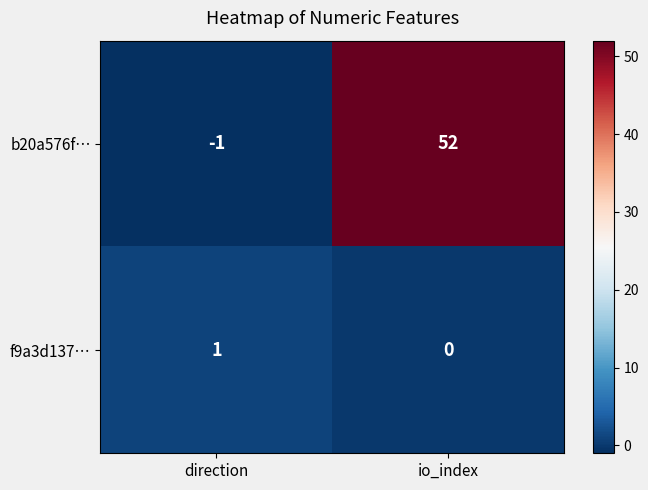

True or false: b20a576f… has a value of 0 at direction.

False